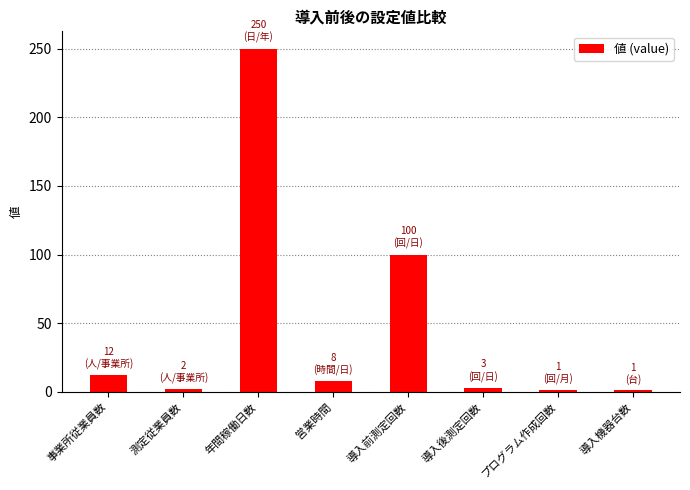

The value at 事業所従業員数 is 12. True or false?

True